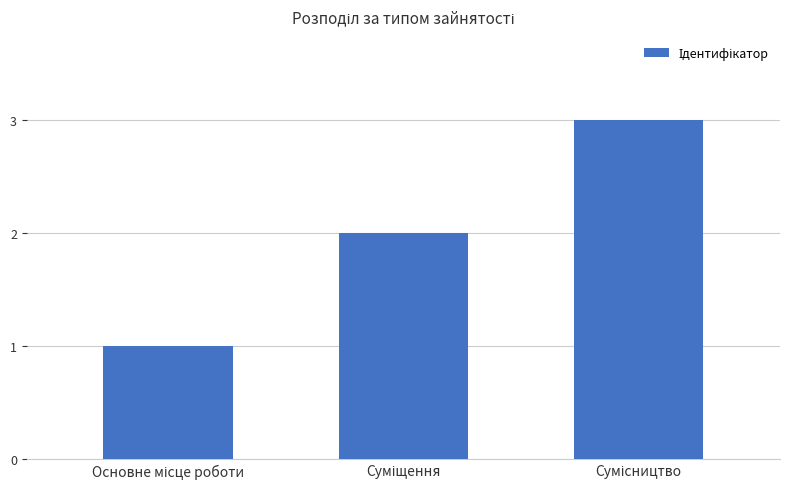

What is the sum of all values?

6